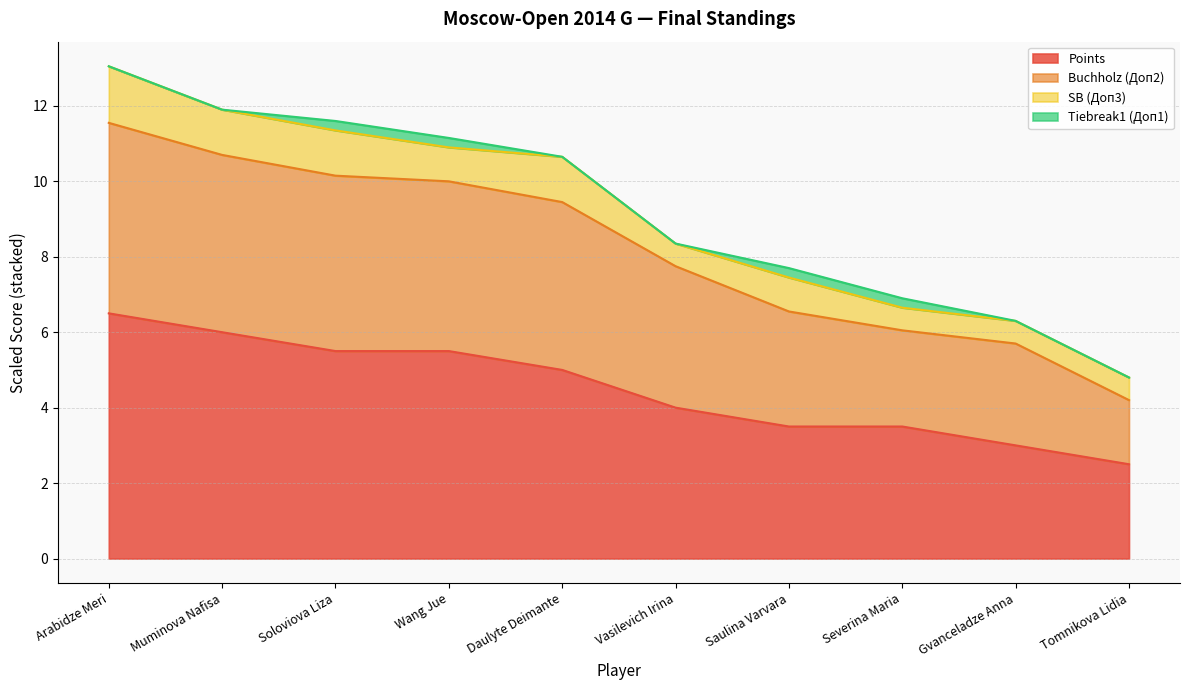

What is the sum of all Points values?

45.0